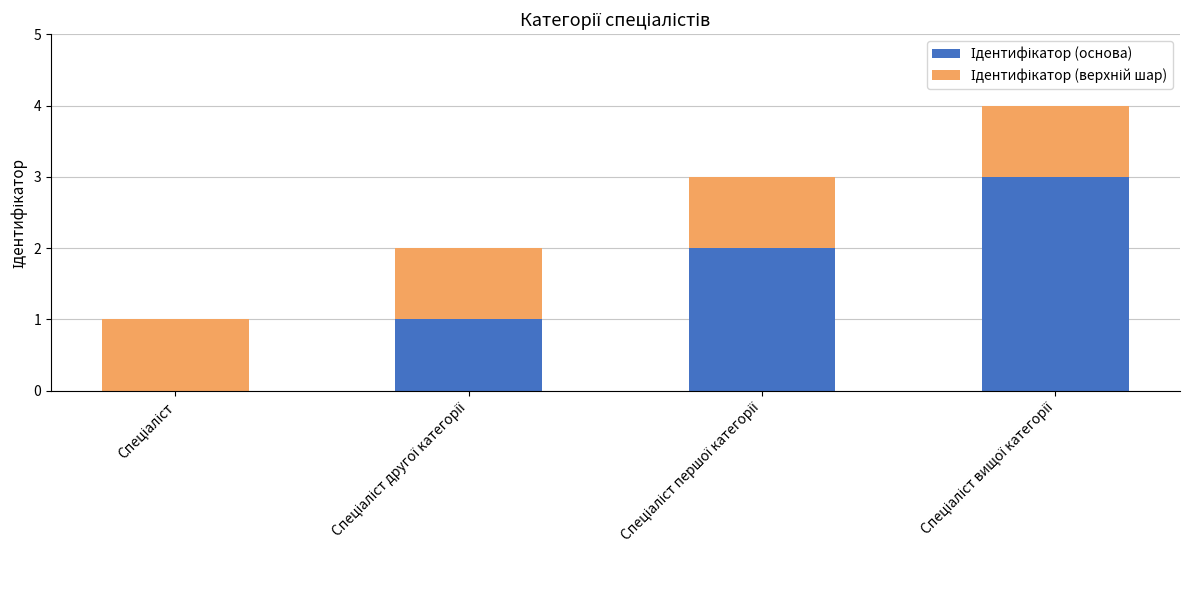

What is the difference between the maximum and minimum values in the Ідентифікатор (основа) series?

3